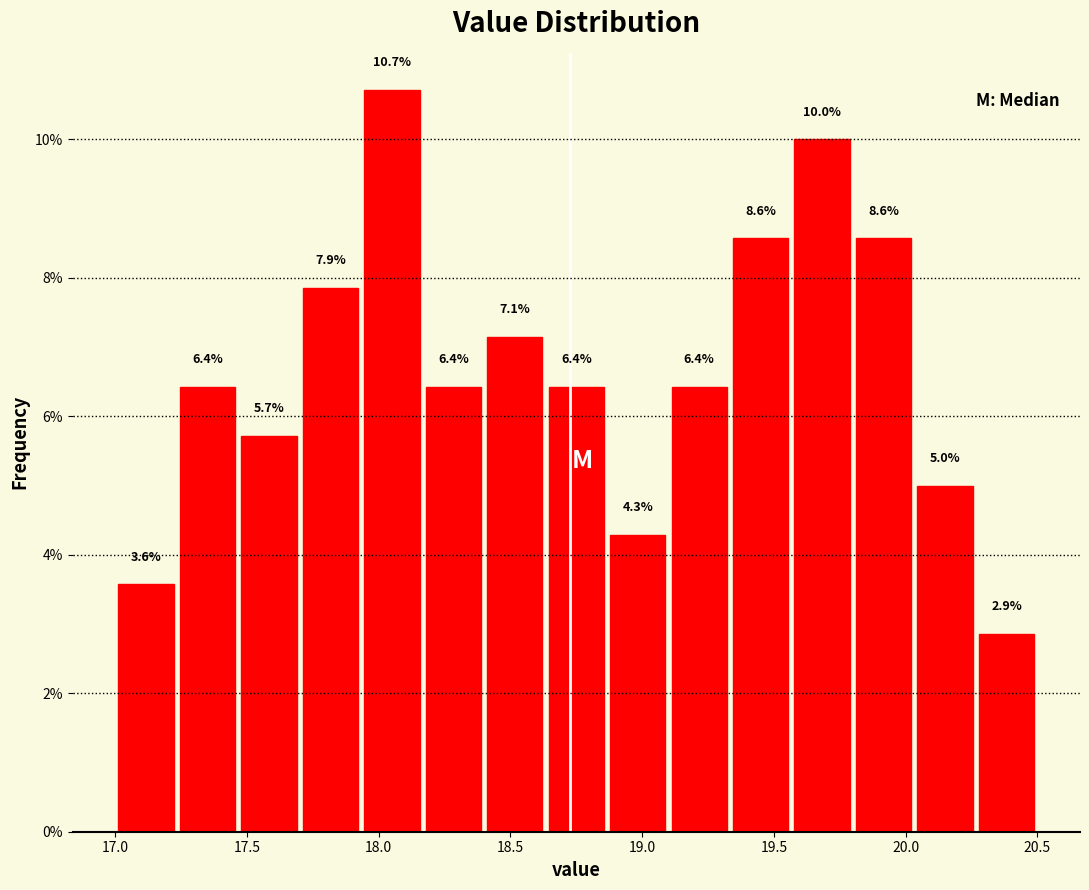

Over which range of the x-axis is the bar tallest?

17.95 to 18.15